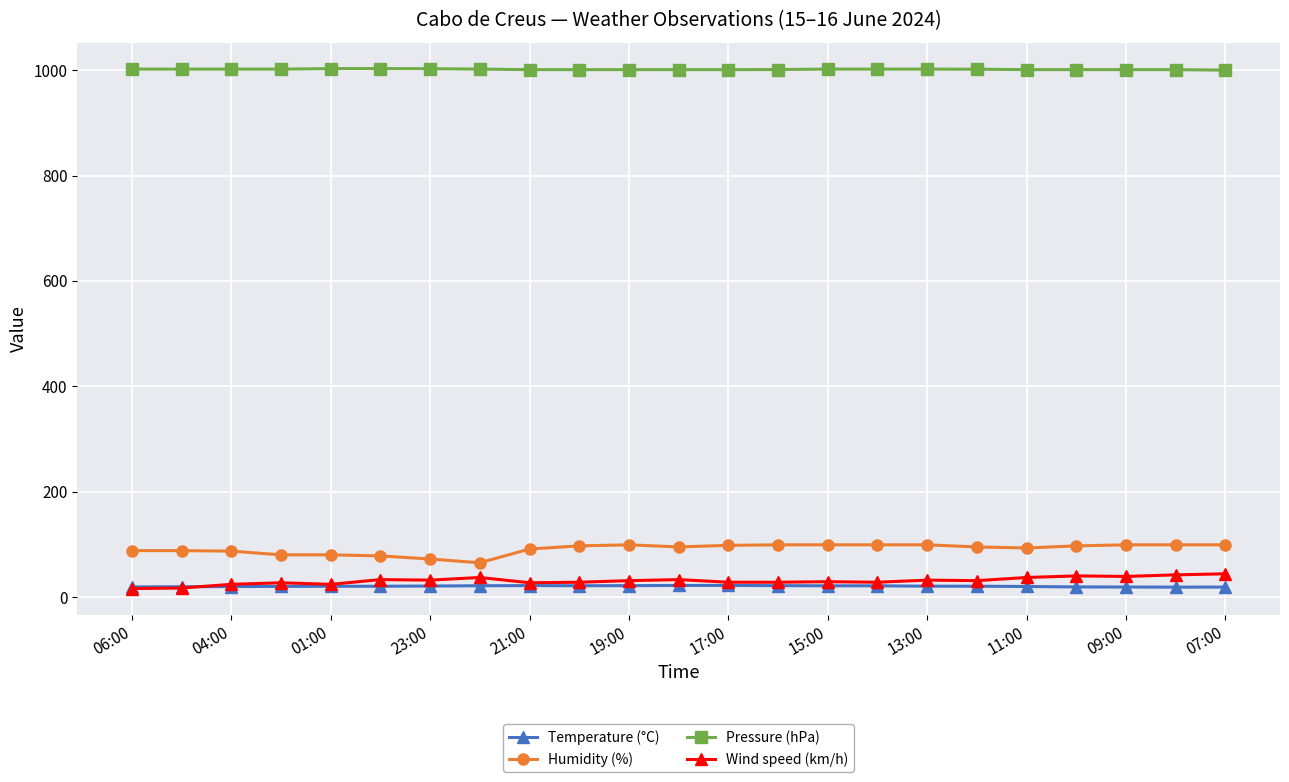

What is the maximum value for Wind speed (km/h)?

44.0